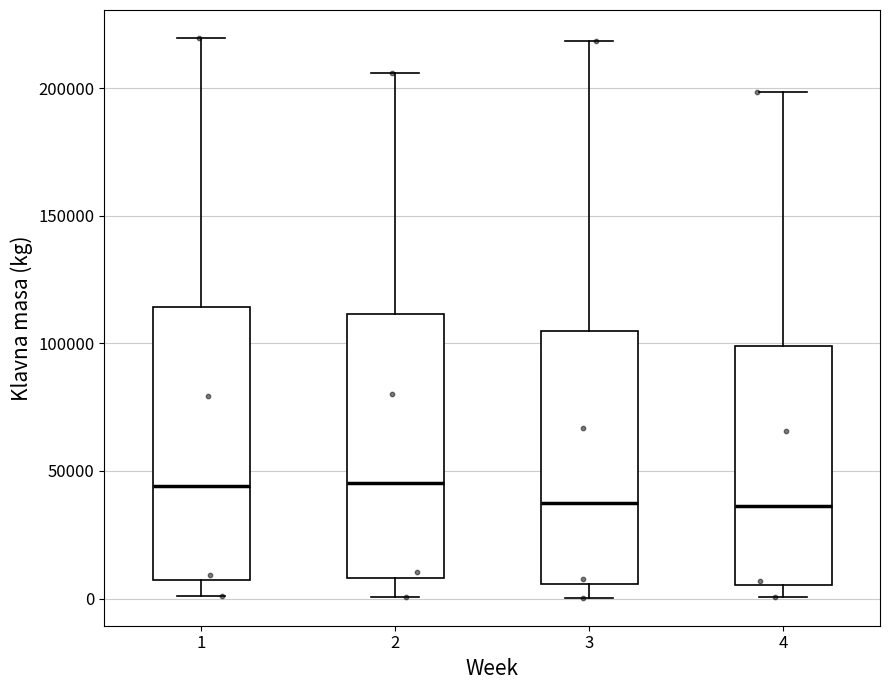

Reading left to right, transcribe this box plot: for each box, give where its median line is, the range the box spans, and where its two whiskers end, as read against the y-axis. The values are not printed on the chart, so give them approximately, as read against the axis.

1: median 45000, box 5000 to 115000, whiskers 0 to 220000
2: median 45000, box 10000 to 110000, whiskers 0 to 205000
3: median 35000, box 5000 to 105000, whiskers 0 to 220000
4: median 35000, box 5000 to 100000, whiskers 0 to 200000